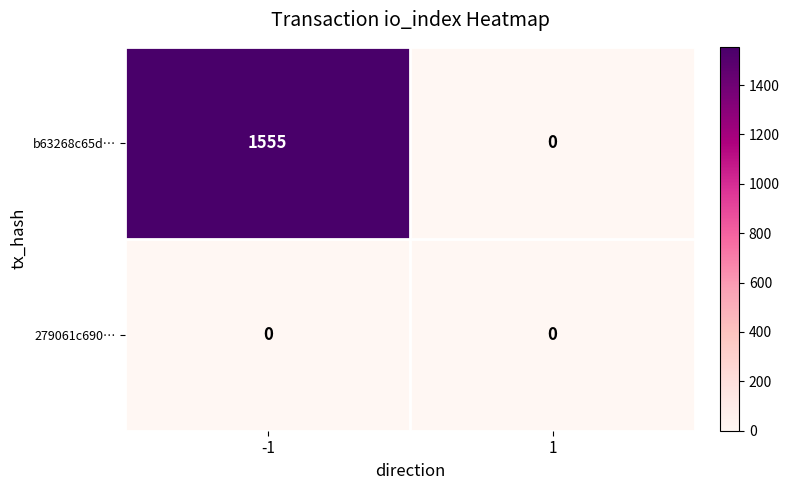

True or false: b63268c65d… has a value of 0 at 1.

True